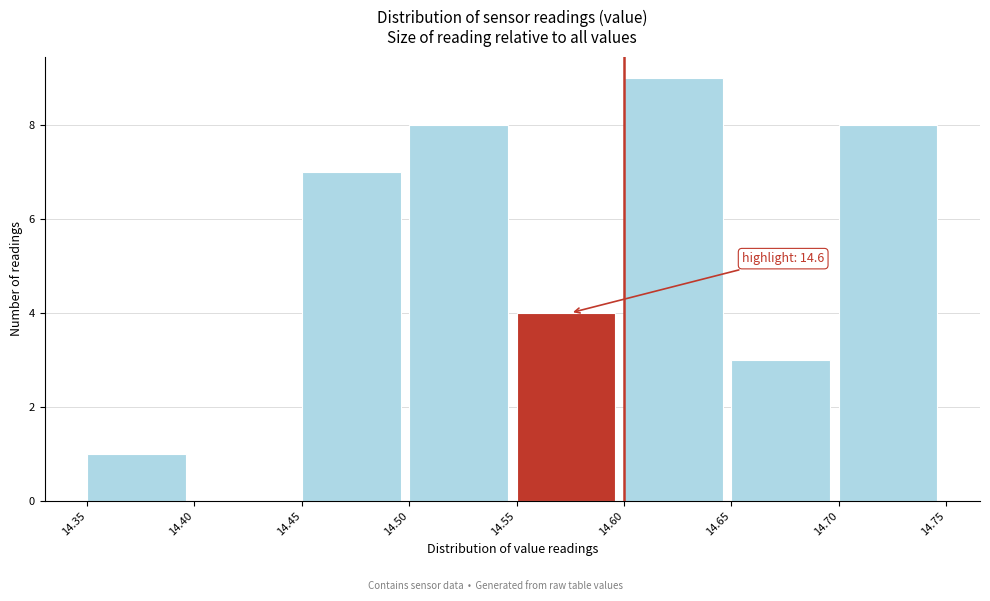

Over which range of the x-axis is the bar tallest?

14.60 to 14.65